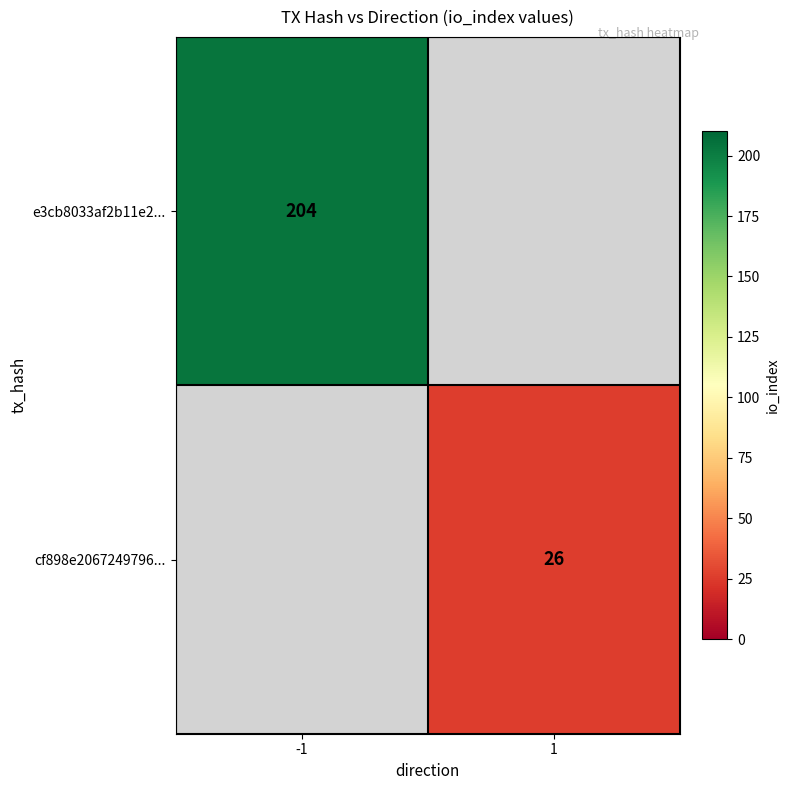

True or false: e3cb8033af2b11e2... has a value of 204 at -1.

True